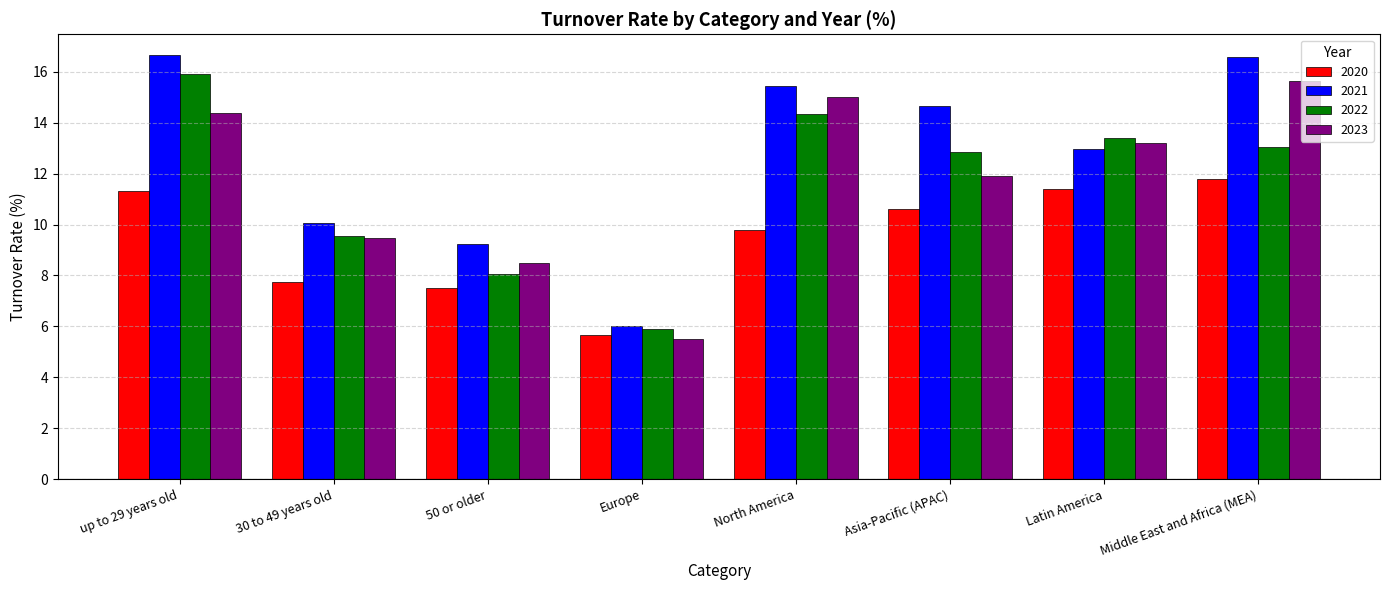

What is the spread (max minus min) of values at 30 to 49 years old?

2.3